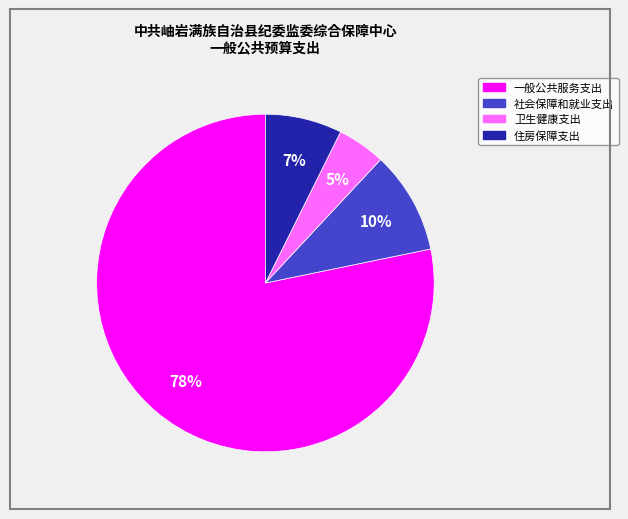

Is it true that 一般公共服务支出 is 78% of the pie?

True